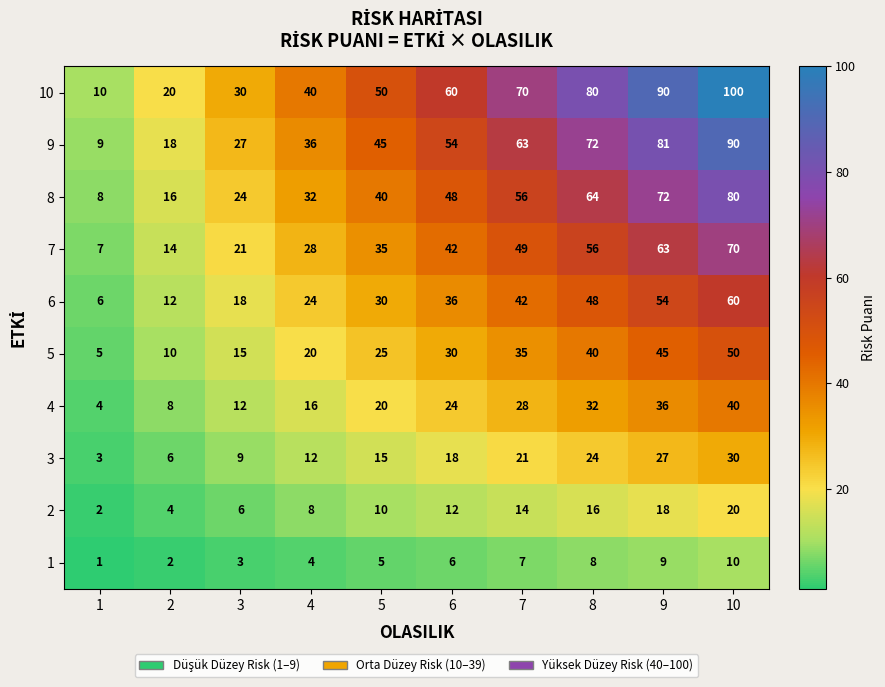

Which series has the largest total across all categories?

10